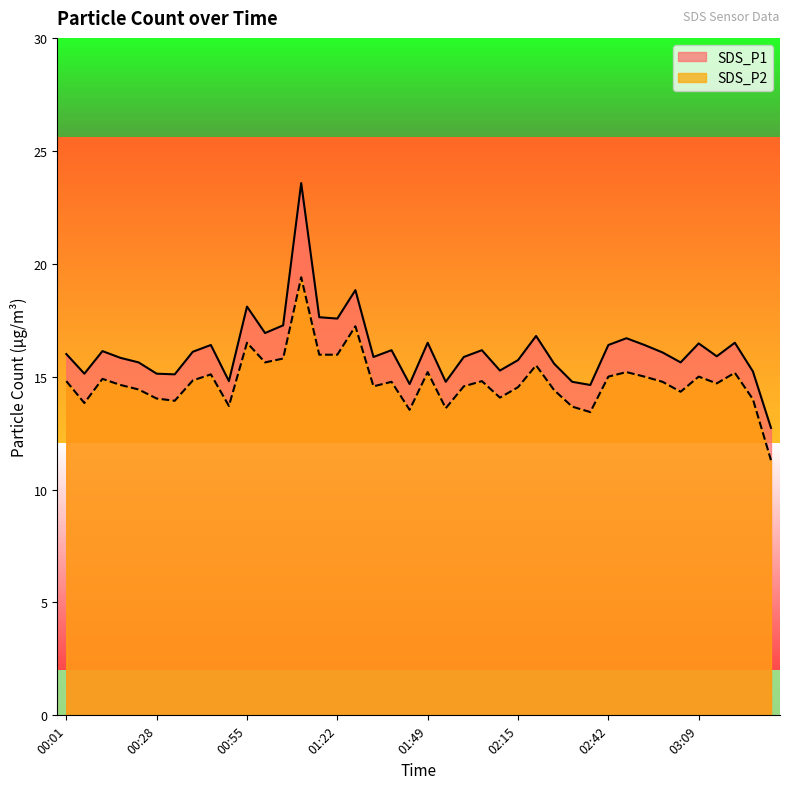

List the series in order of their peak value, highest first.

SDS_P1, SDS_P2